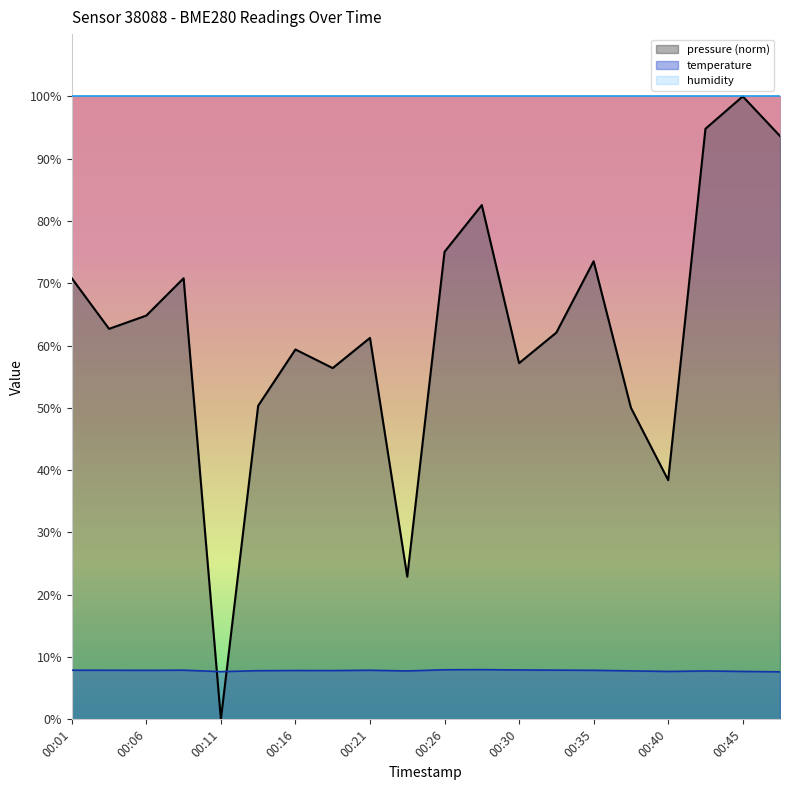

What is the value of the temperature point at the 7th from the left?

7.8